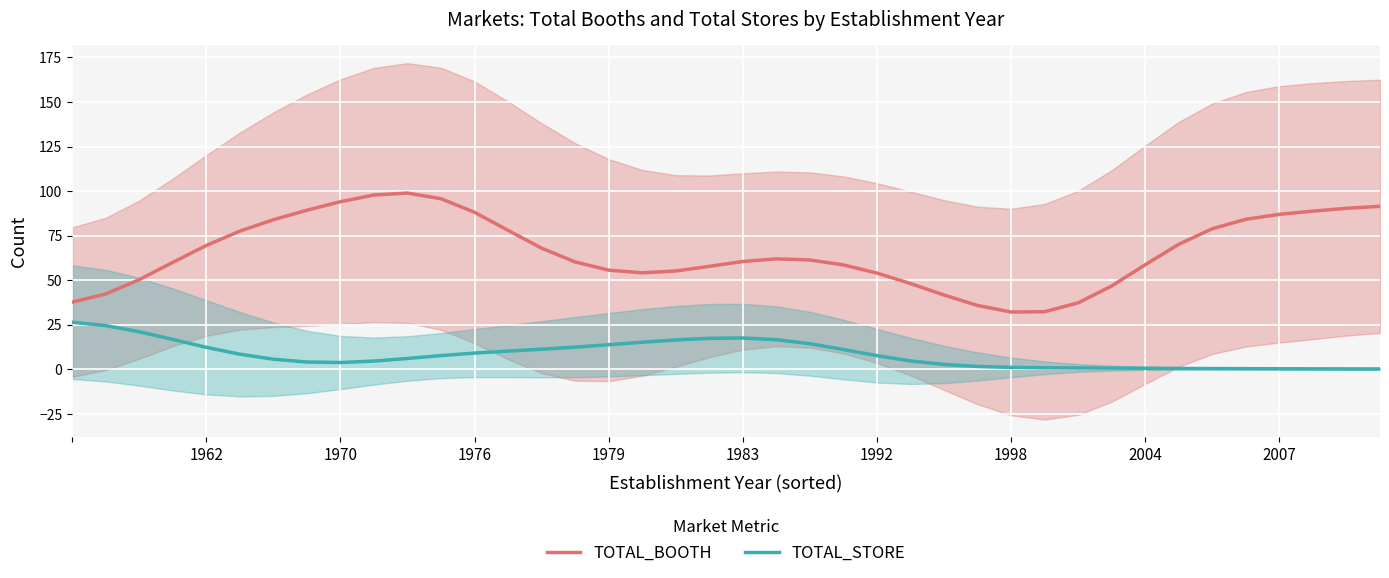

True or false: TOTAL_BOOTH has a value of 69.5 at 1962.

True